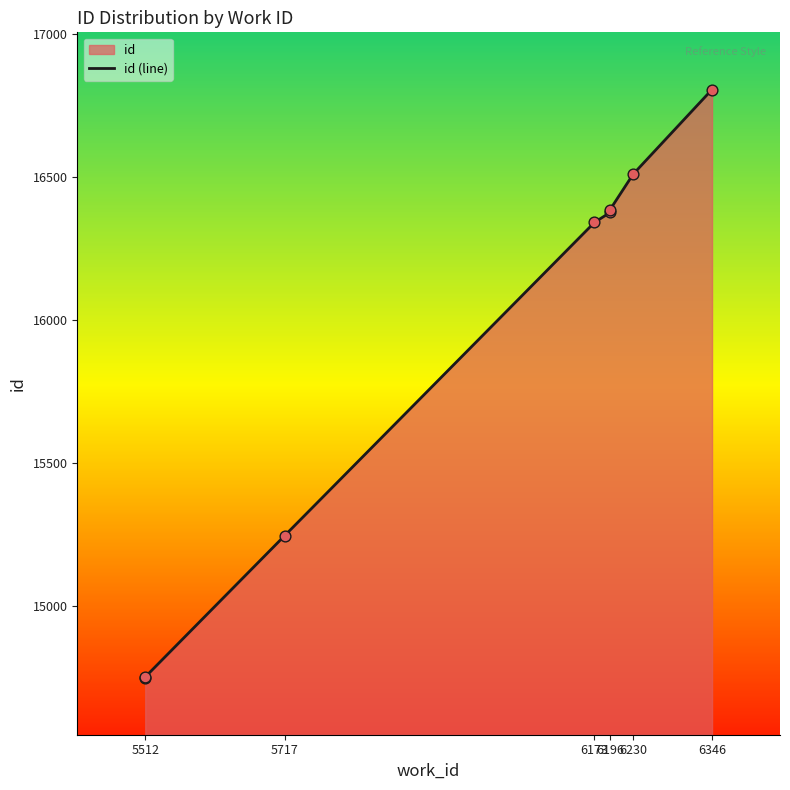

Which has a higher value, 6196 or 5512?

6196